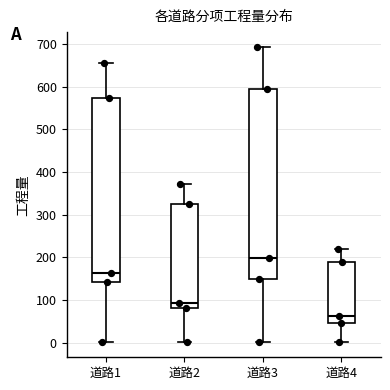

Where is the lower edge of the box for 道路1 on the y-axis? The values are not printed on the chart, so give them approximately, as read against the axis.

140